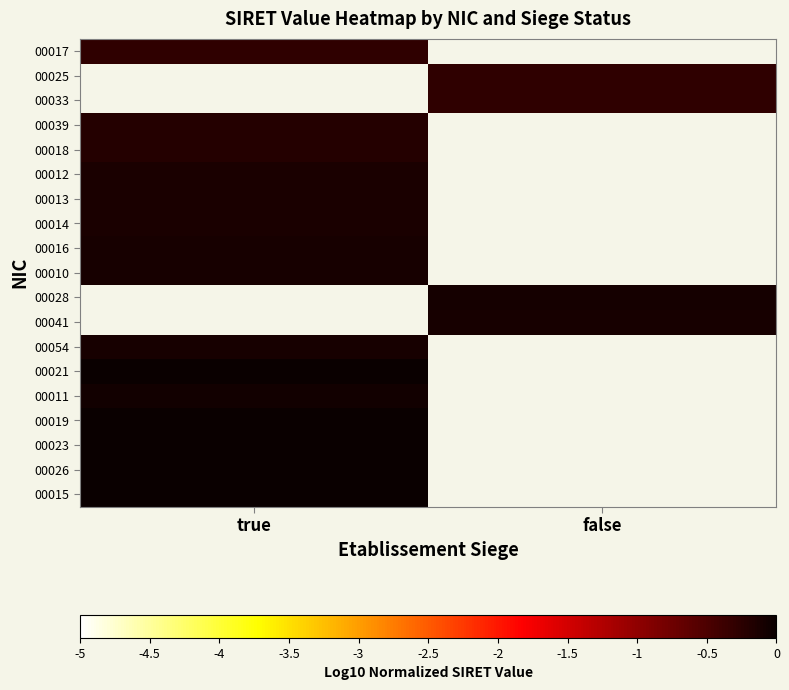

The value of 00014 at true is -0.1. True or false?

True